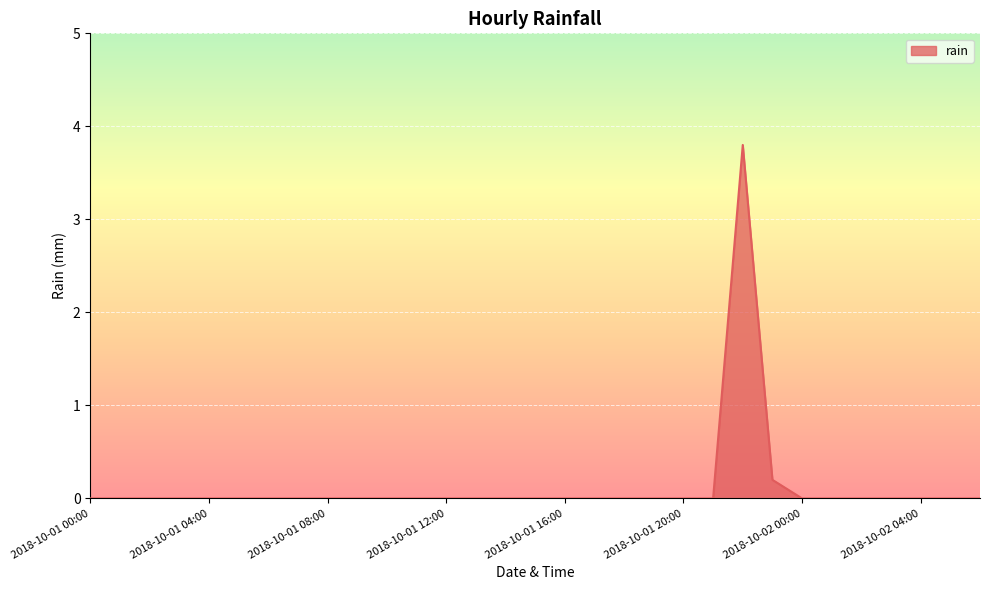

What is the maximum value shown in the chart?

3.8